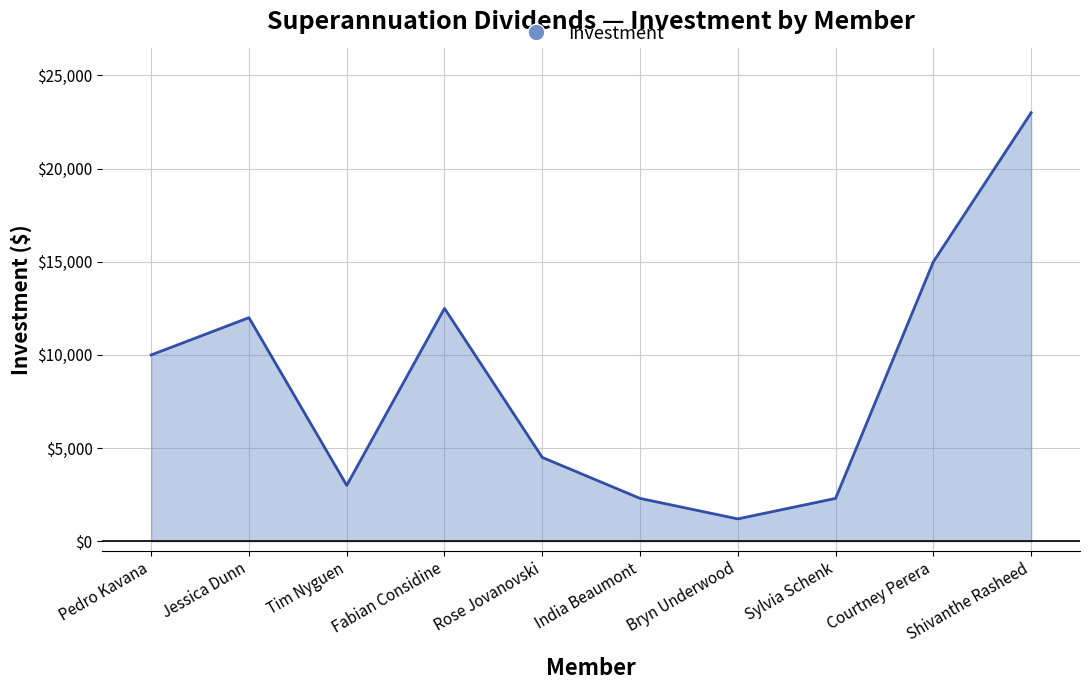

How many interior local valleys (lower than both neighbors) does the data have?

2